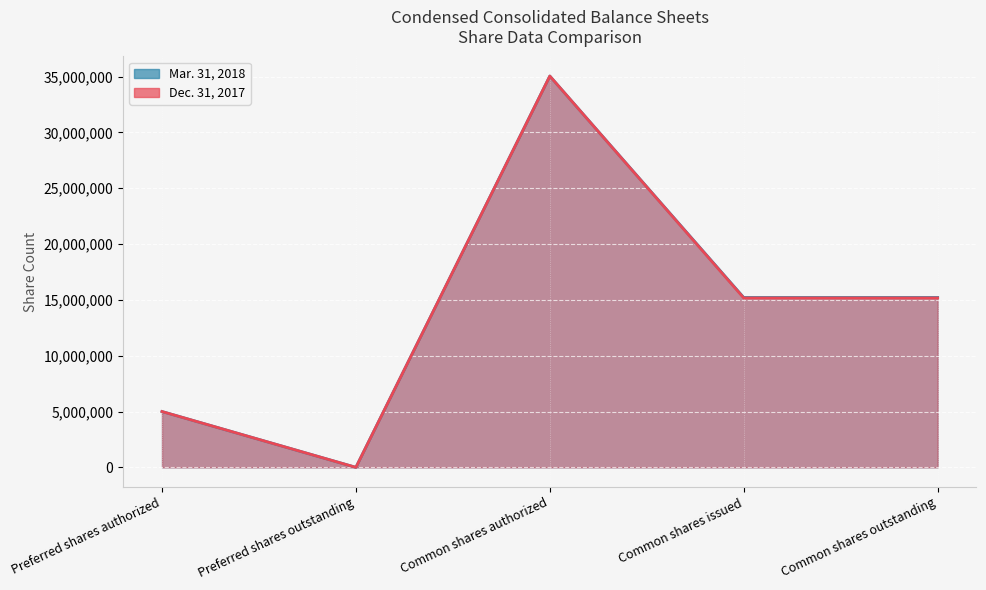

At which category is the sum across all series the highest?

Common shares authorized